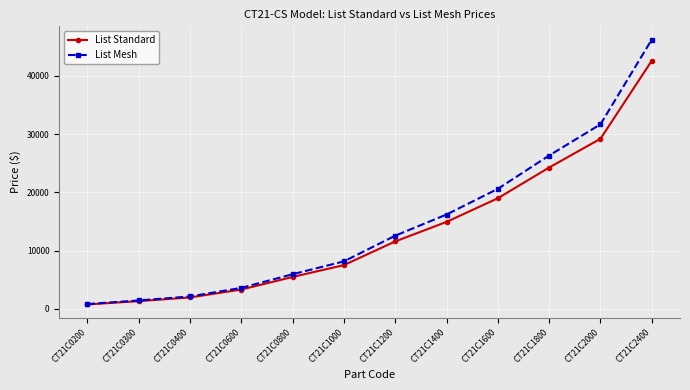

What is the total value across all series at CT21C0600?

6934